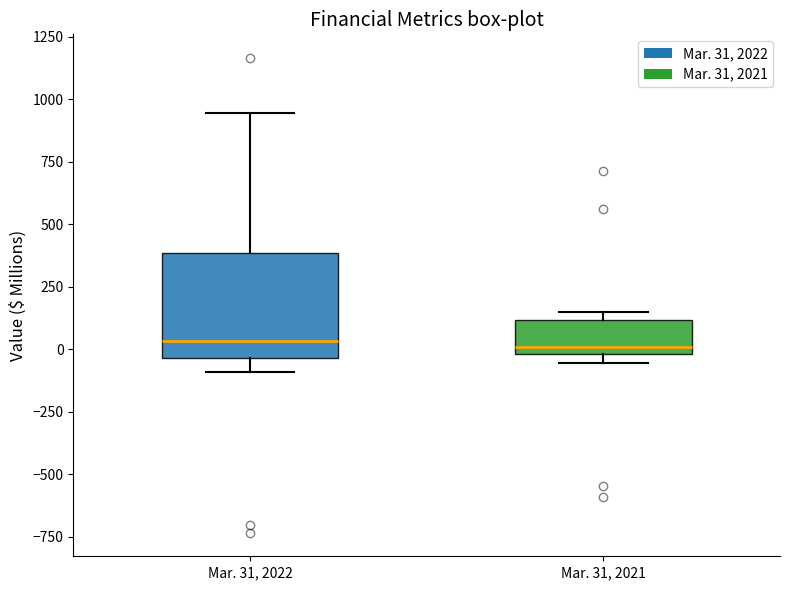

Where is the lower edge of the box for Mar. 31, 2022 on the y-axis? The values are not printed on the chart, so give them approximately, as read against the axis.

-50